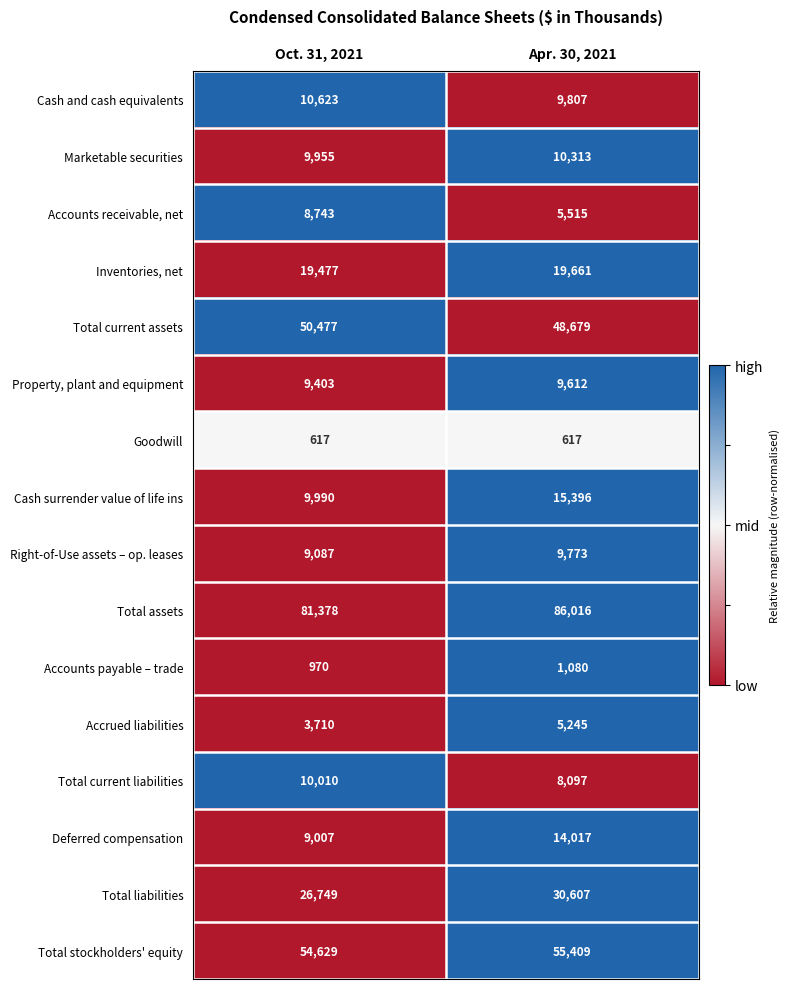

At which category is the sum across all series the highest?

Apr. 30, 2021